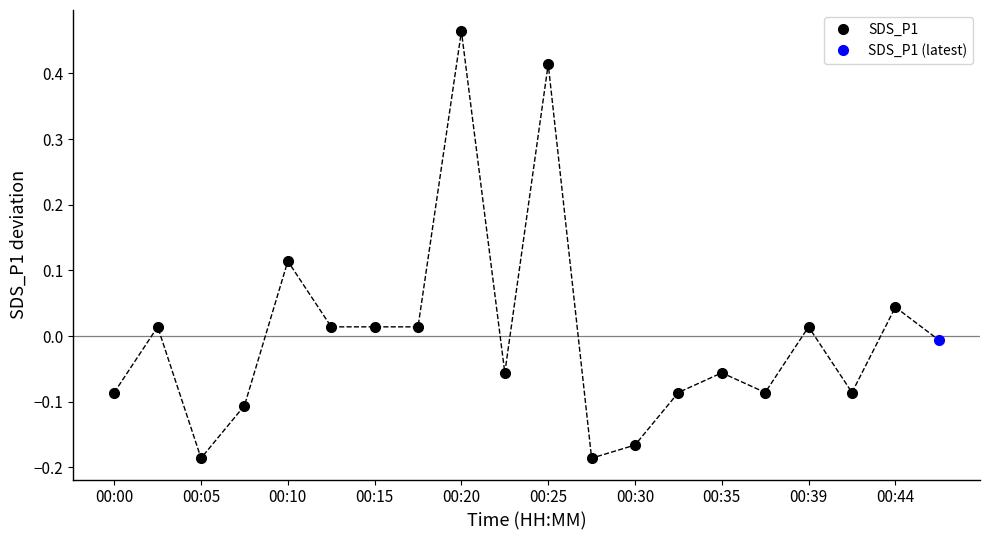

What is the value of the 9th point from the left?

0.5